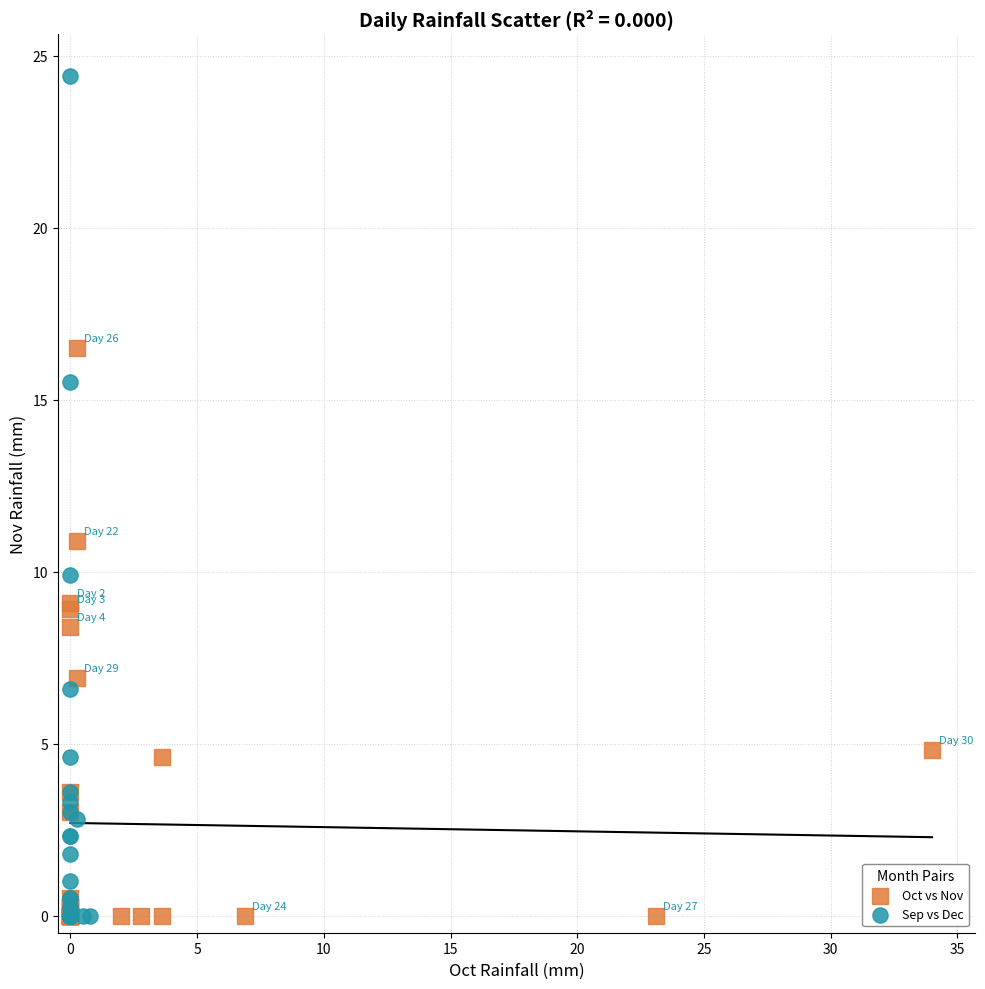

Which series has the widest spread of Y values?

Sep vs Dec